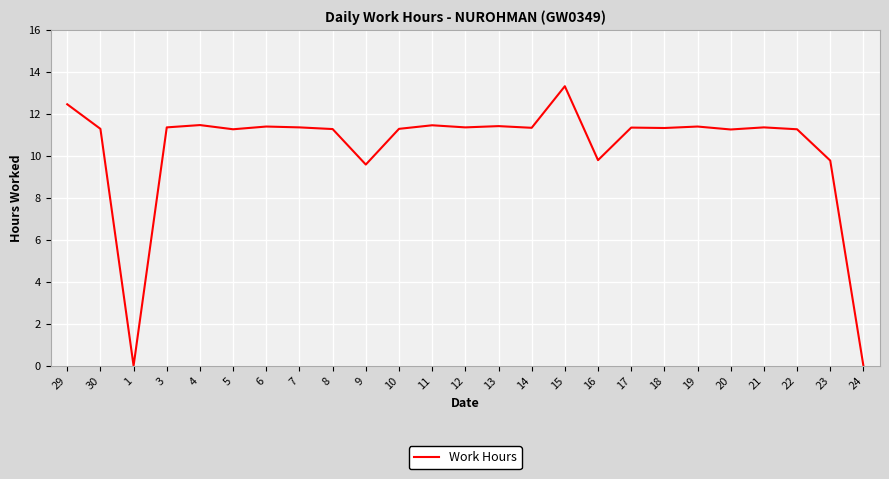

What is the ratio of the value at 14 to the value at 29?

0.9